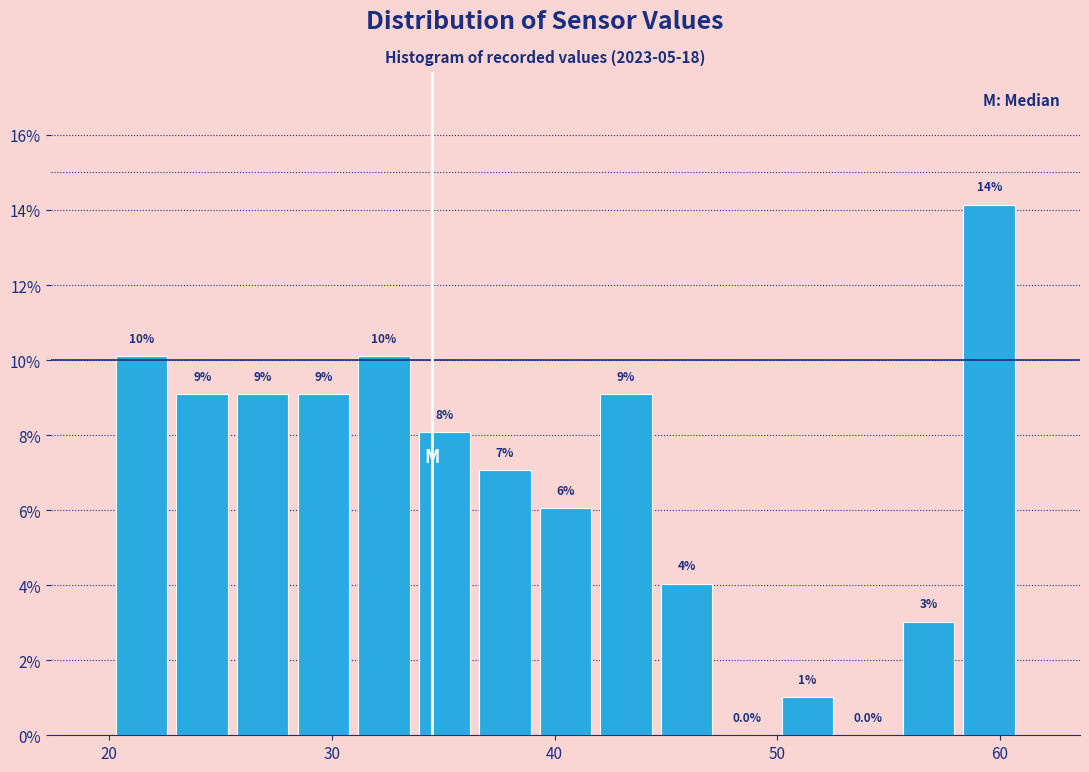

Read against the x-axis, roughly where is the centre of the tallest bar?

60